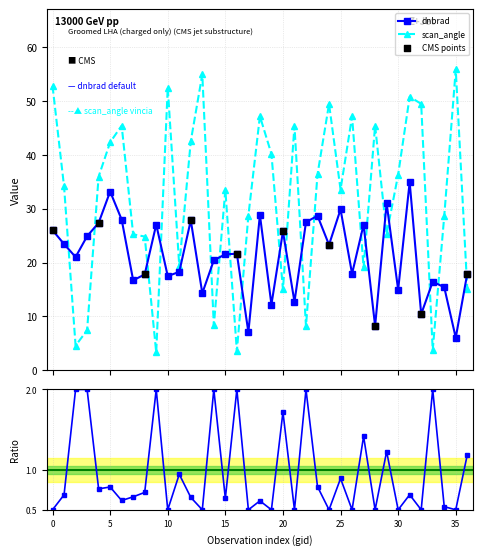

Which series reaches the maximum Y coordinate?

scan_angle